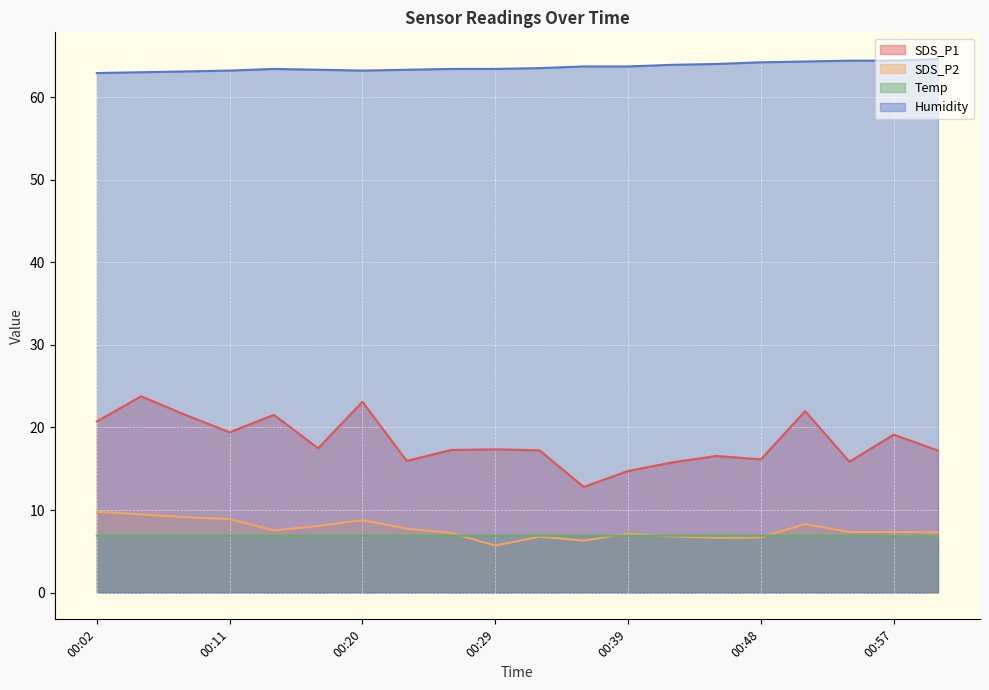

Reading right to left, list all the values displayed in this chart.

SDS_P1: 01:00=17.2	00:57=19.1	00:54=15.8	00:51=22.0	00:48=16.1	00:45=16.6	00:42=15.8	00:39=14.7	00:36=12.8	00:32=17.2	00:29=17.4	00:26=17.3	00:23=15.9	00:20=23.1	00:17=17.5	00:14=21.5	00:11=19.4	00:08=21.5	00:05=23.8	00:02=20.7
SDS_P2: 01:00=7.3	00:57=7.3	00:54=7.3	00:51=8.3	00:48=6.7	00:45=6.7	00:42=6.8	00:39=7.1	00:36=6.3	00:32=6.8	00:29=5.7	00:26=7.2	00:23=7.8	00:20=8.8	00:17=8.1	00:14=7.5	00:11=8.9	00:08=9.1	00:05=9.5	00:02=9.8
Temp: 01:00=6.8	00:57=6.8	00:54=6.9	00:51=6.9	00:48=6.9	00:45=6.9	00:42=6.9	00:39=6.9	00:36=6.9	00:32=6.9	00:29=6.9	00:26=6.9	00:23=6.9	00:20=6.9	00:17=6.9	00:14=6.9	00:11=6.9	00:08=6.9	00:05=6.9	00:02=6.9
Humidity: 01:00=64.6	00:57=64.4	00:54=64.4	00:51=64.3	00:48=64.2	00:45=64.0	00:42=63.9	00:39=63.7	00:36=63.7	00:32=63.5	00:29=63.4	00:26=63.4	00:23=63.3	00:20=63.2	00:17=63.3	00:14=63.4	00:11=63.2	00:08=63.1	00:05=63.0	00:02=62.9